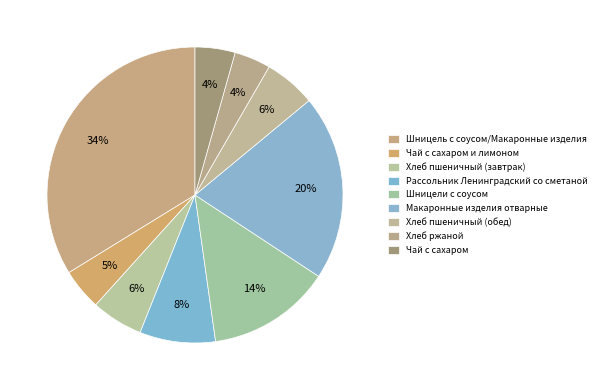

To the nearest percent, what is the difference between the Макаронные изделия отварные and Хлеб пшеничный (завтрак) slice percentages?

15%